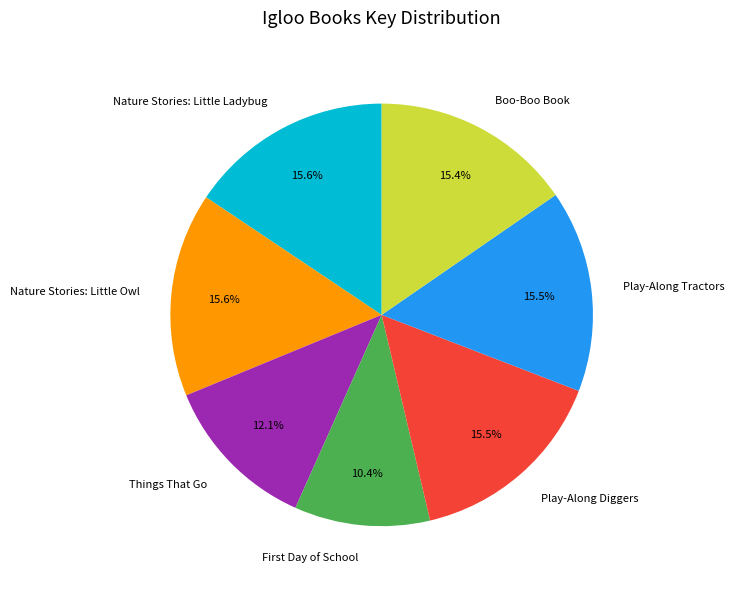

Is it true that Nature Stories: Little Owl is 16% of the pie?

True